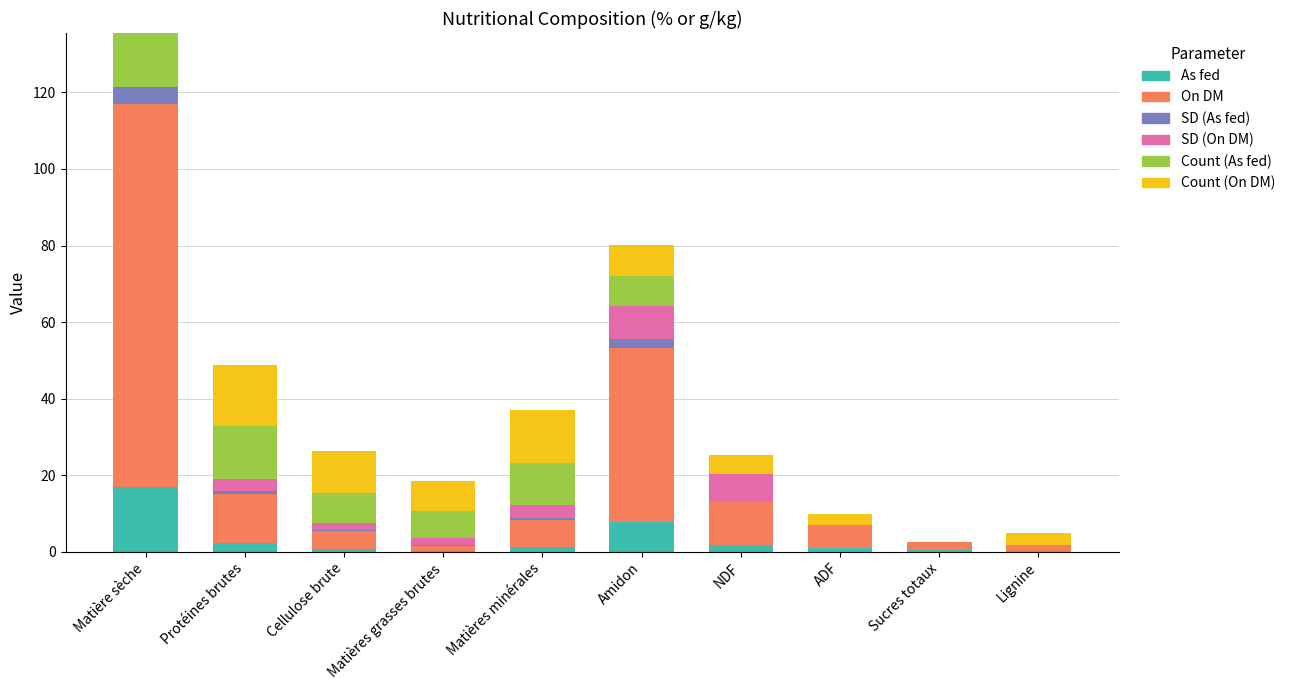

What is the highest value of the As fed series?

17.0